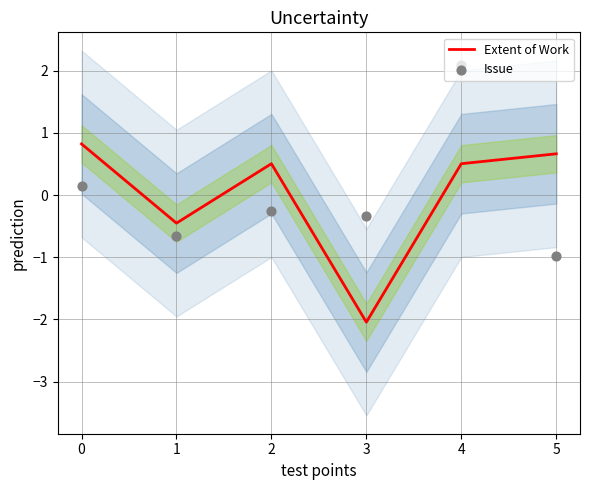

The value of Extent of Work at 2 is 0.5. True or false?

True